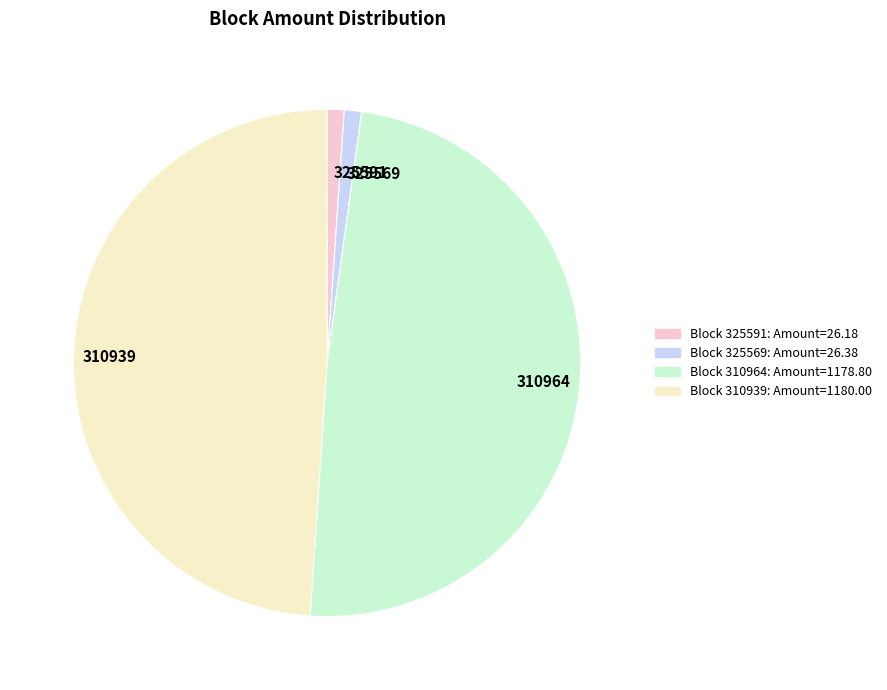

Does 325591 account for over 50% of the chart?

No